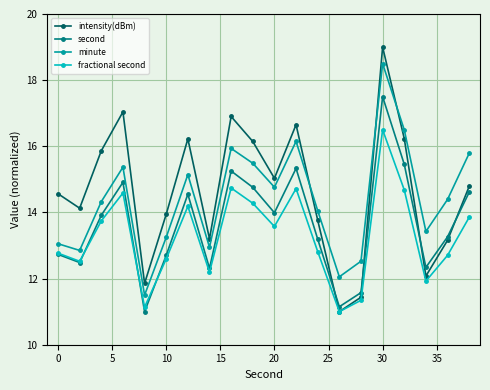

True or false: second and minute cross at least once.

False